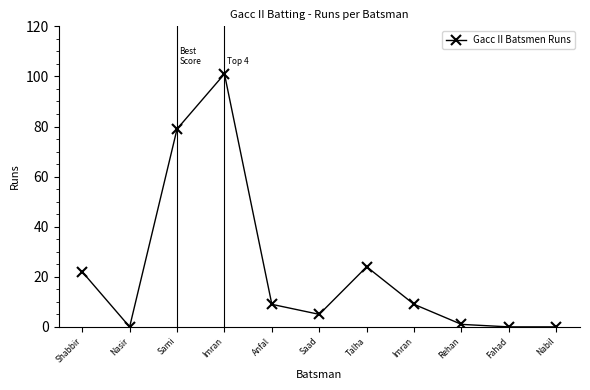

The value at Shabbir is 9. True or false?

False